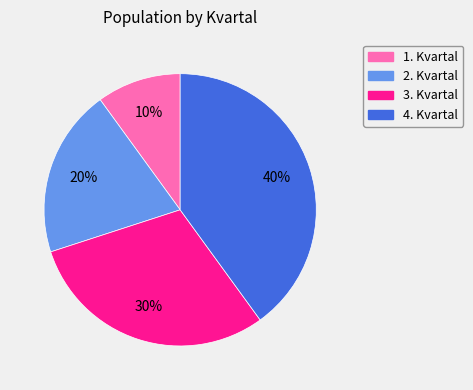

Is it true that 2. Kvartal is 5% of the pie?

False